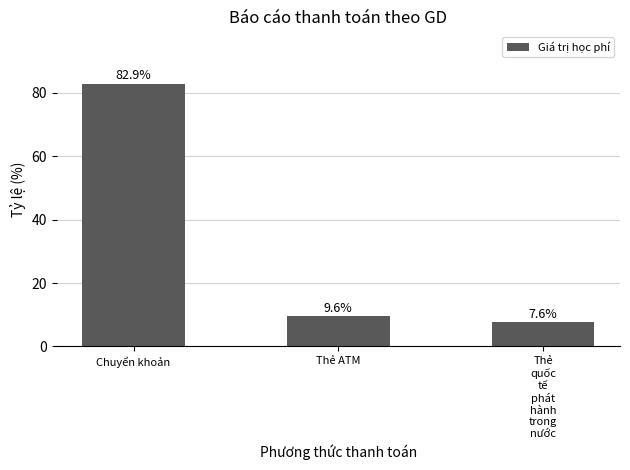

At which category does the chart reach its minimum across all series?

Thẻ
quốc
tế
phát
hành
trong
nước